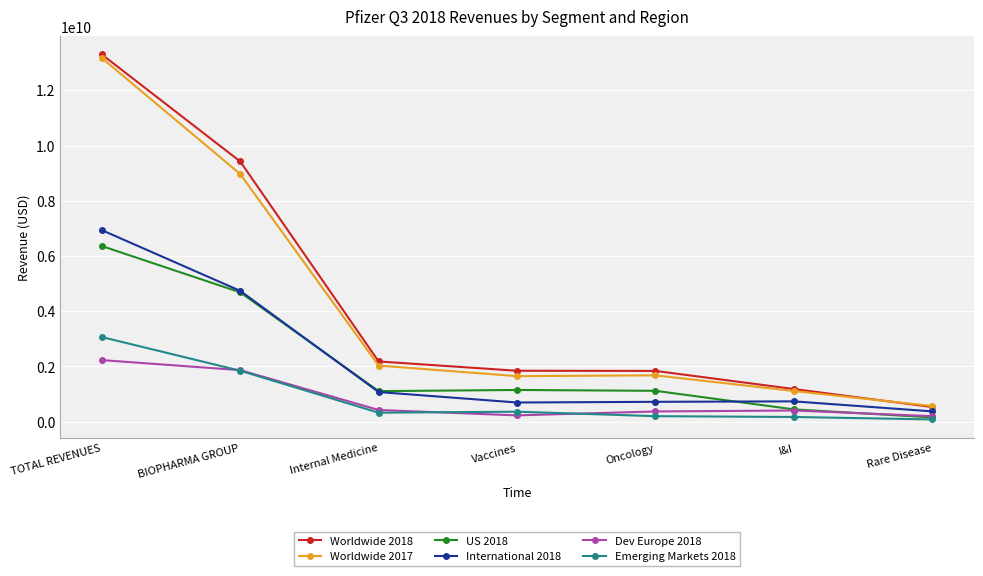

What is the greatest value displayed?

13297512912.1